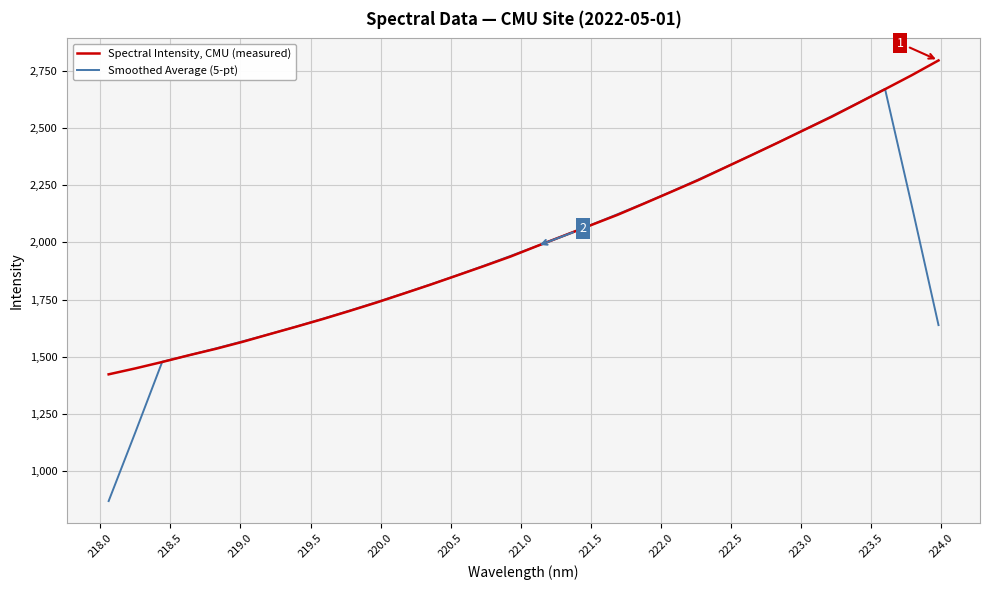

Which series has the widest spread of values?

Smoothed Average (5-pt)